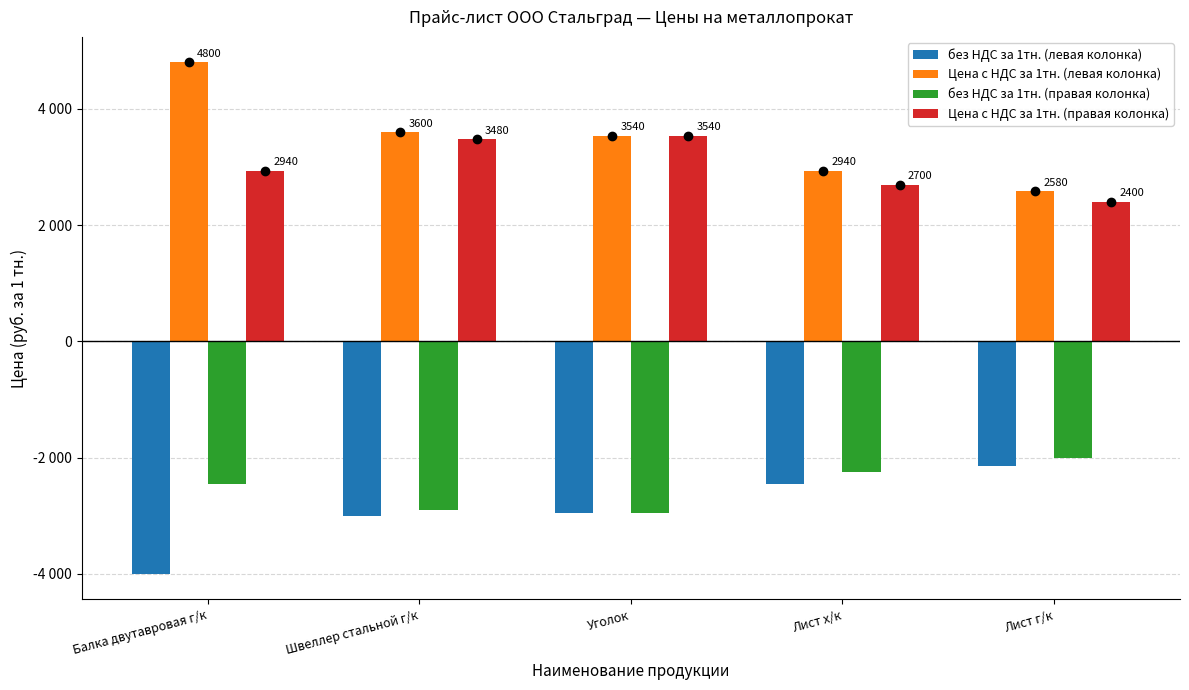

What is the label of the 5th bar from the left?

Лист г/к